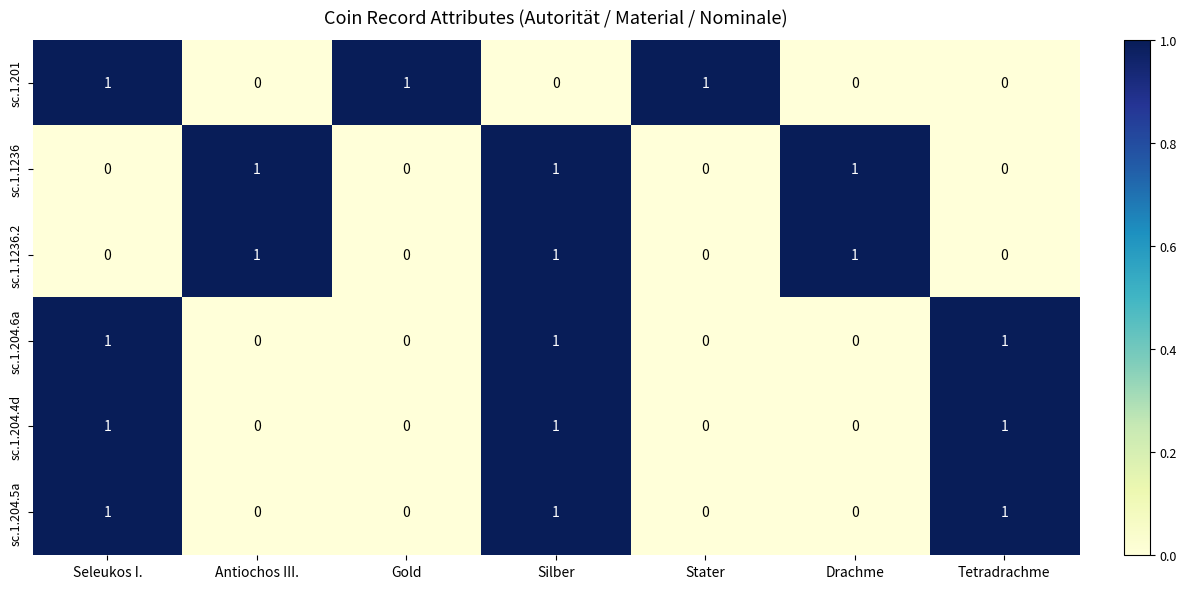

How many sc.1.201 values are between 0 and 1?

7